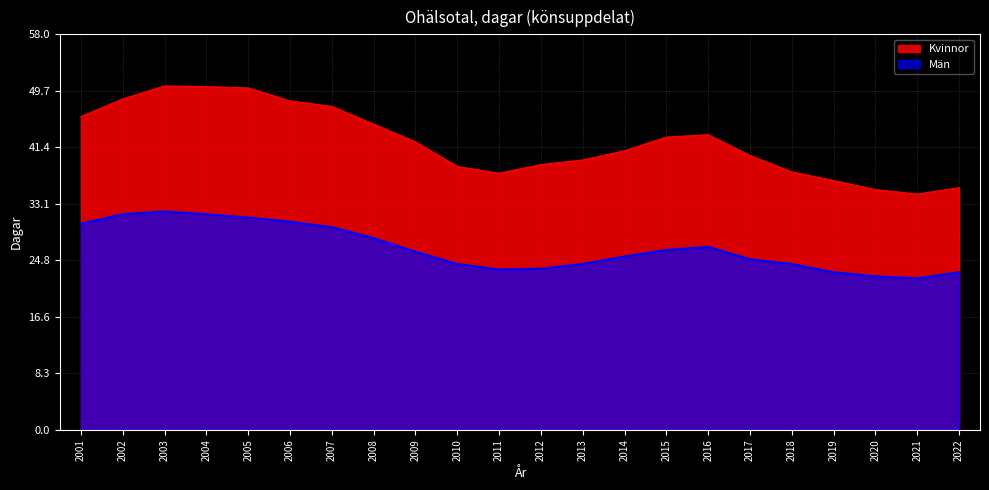

What is the sum of all Kvinnor values?

929.3